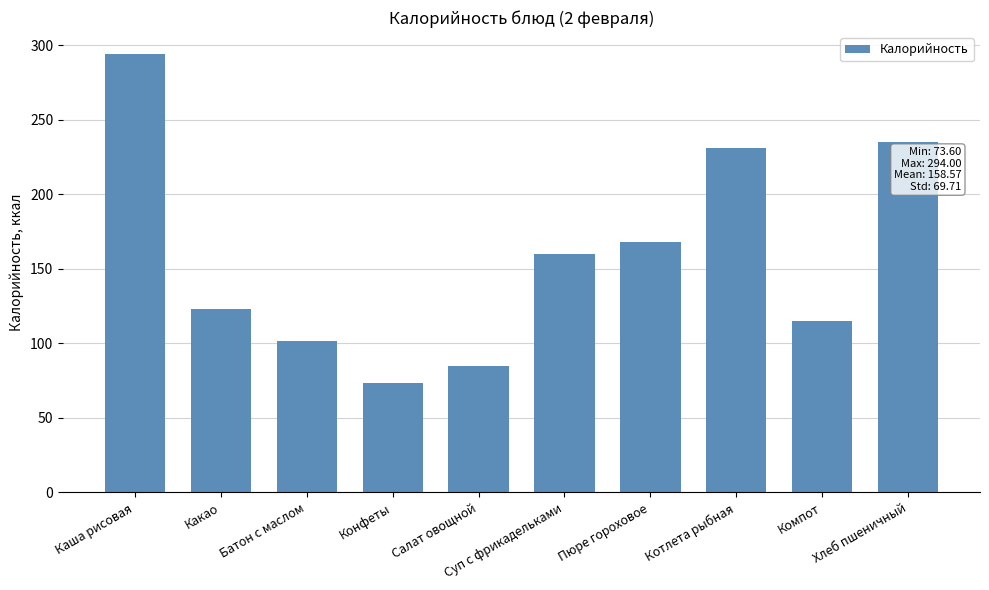

What is the change in value from Какао to Батон с маслом?

-21.7